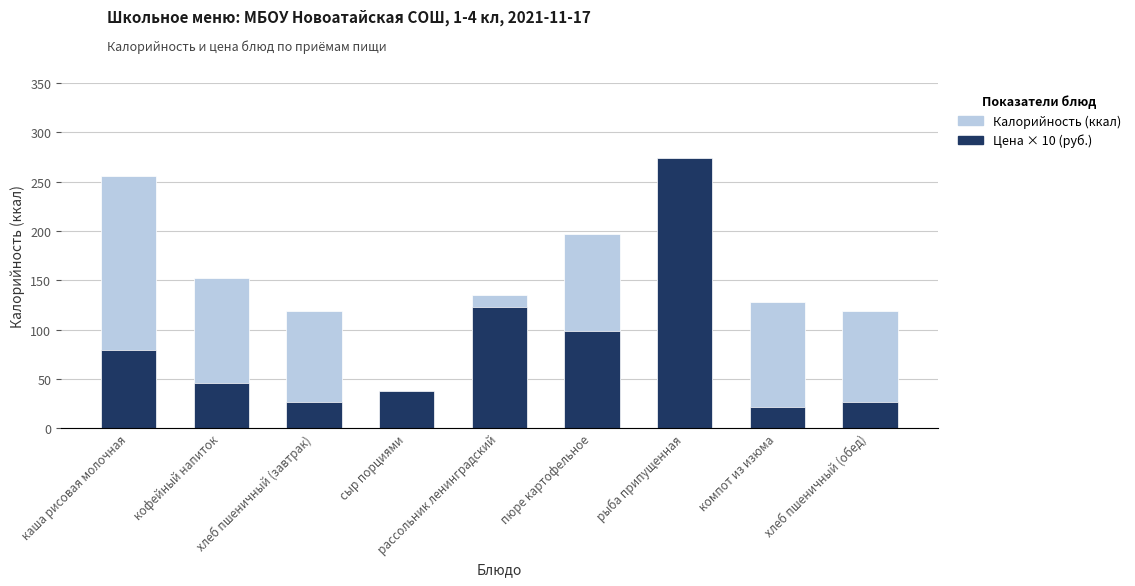

Which series changed the most between сыр порциями and компот из изюма?

Калорийность (ккал)